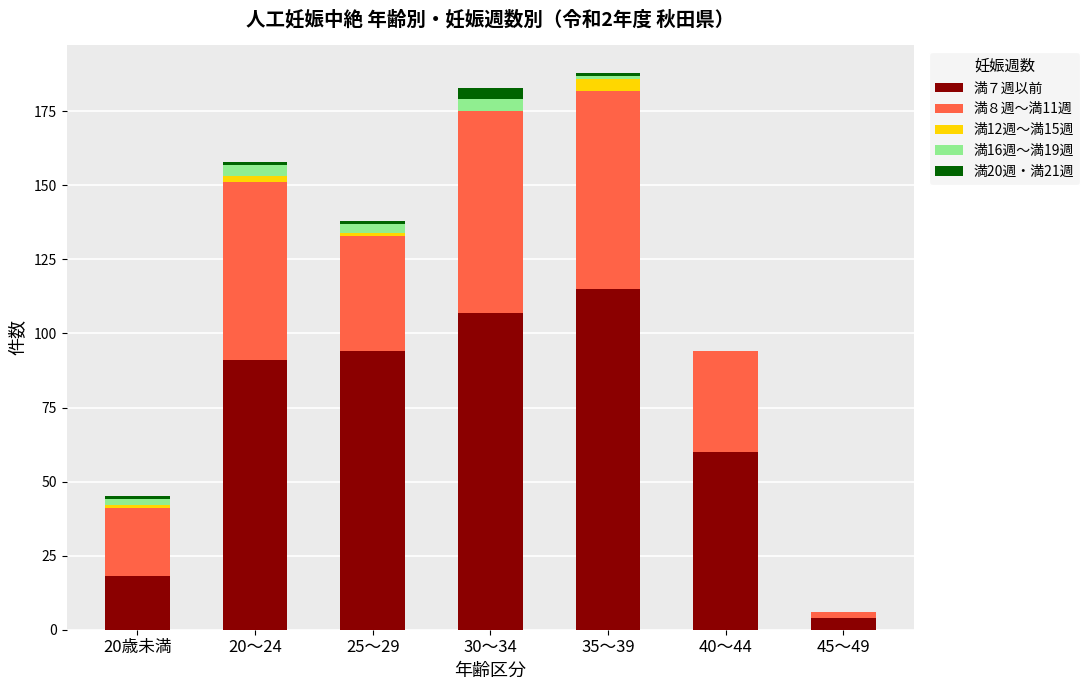

What is the sum of all 満７週以前 values?

489